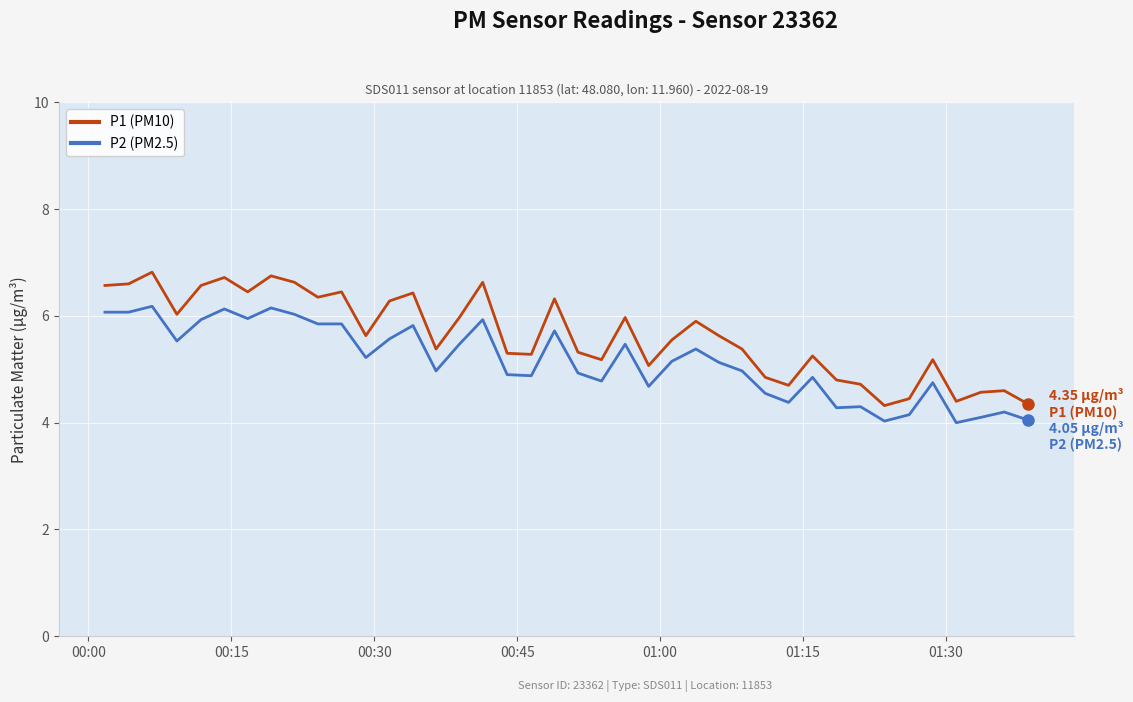

What is the maximum value shown in the chart?

6.8